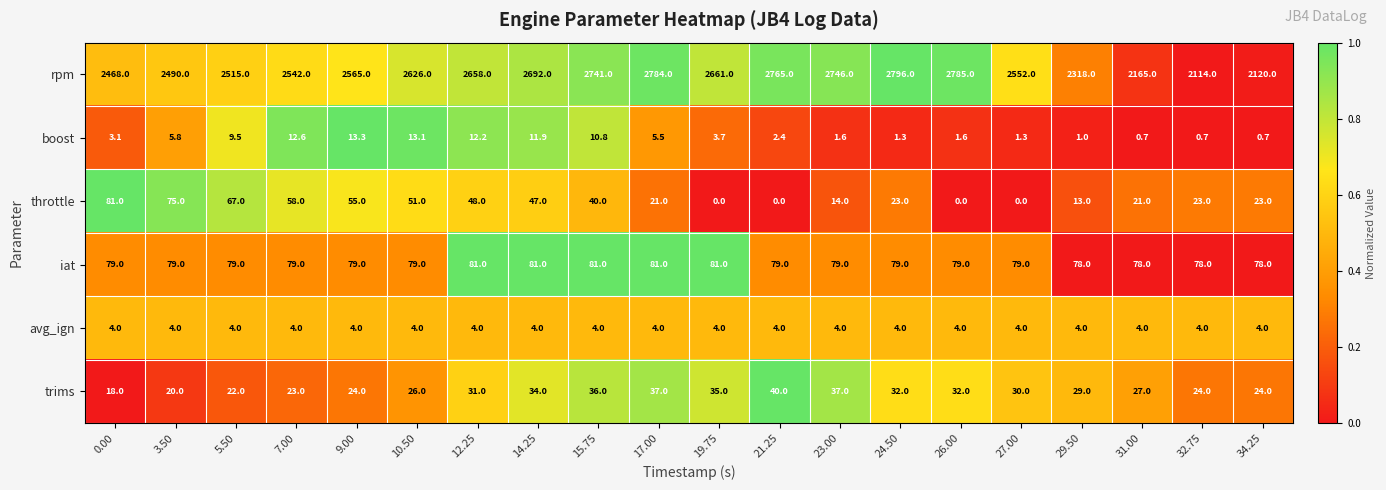

How many data points does each series have?

20